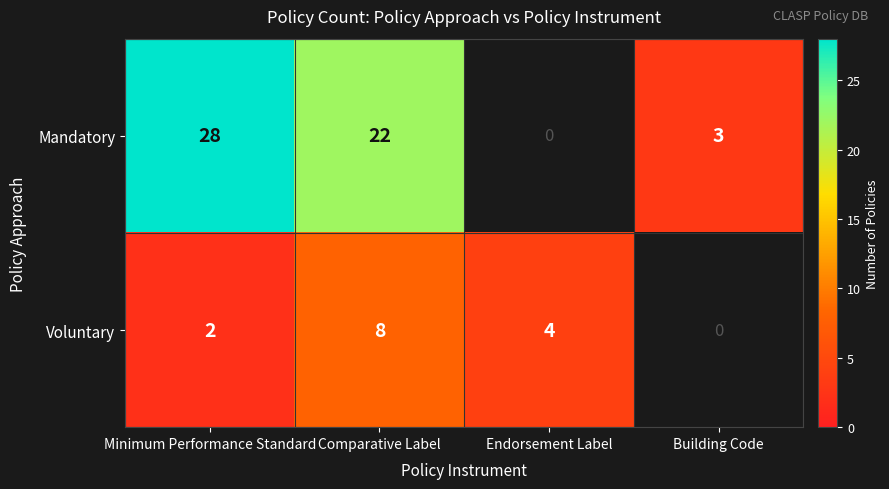

True or false: Voluntary has a value of 8 at Comparative Label.

True